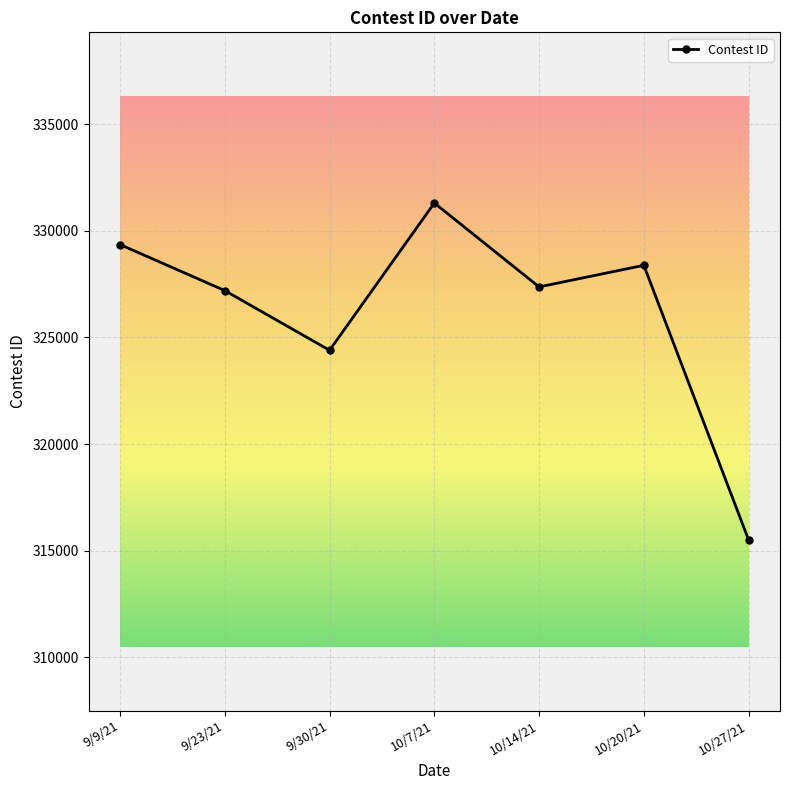

What is the sum of the values at 10/27/21 and 9/30/21?

639905